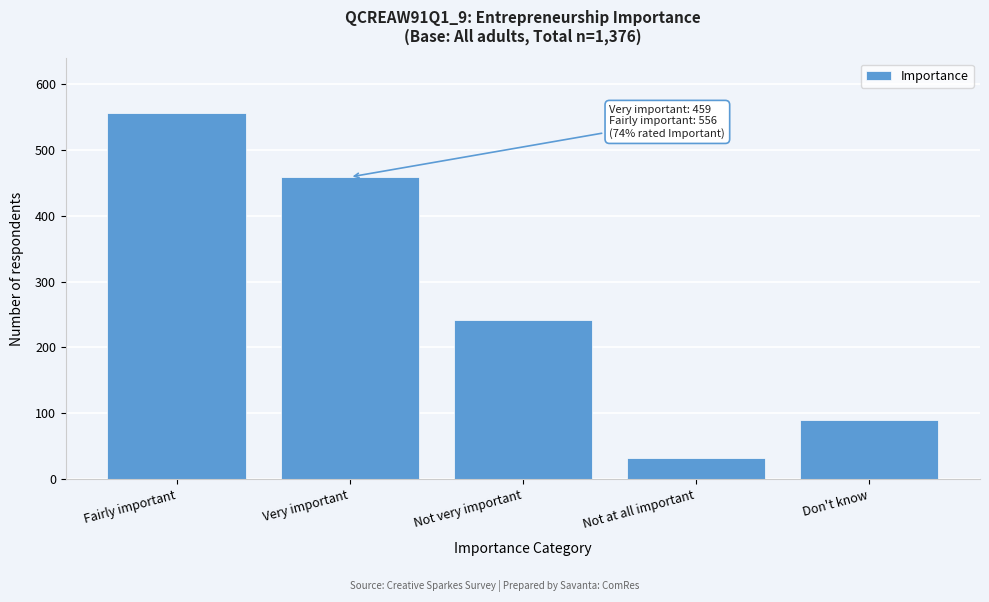

Reading right to left, what are all the values shown in this chart?

89	32	241	459	556